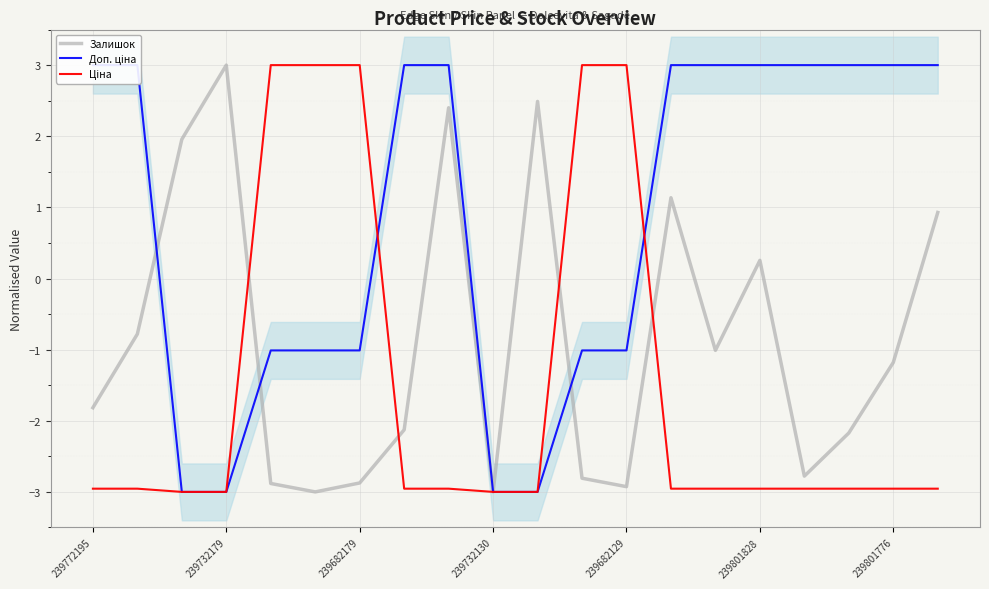

Count the number of categories in the chart.

20